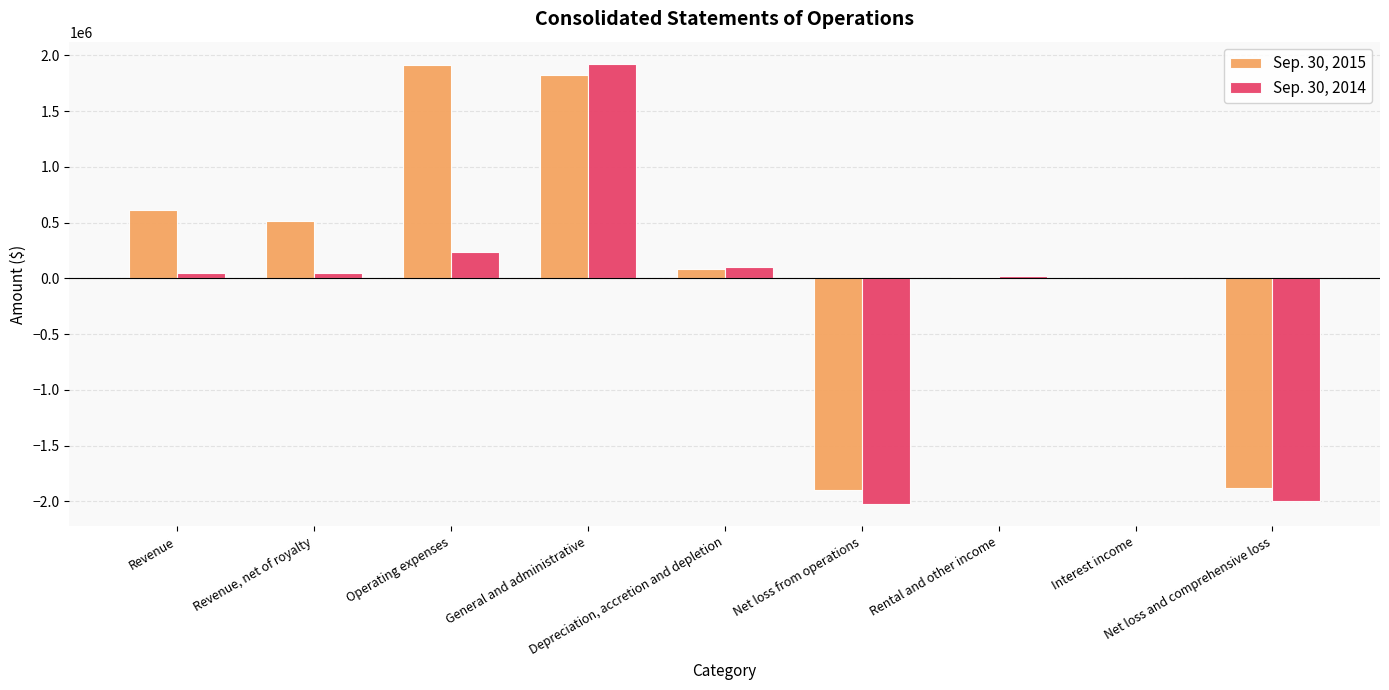

Rank the series at Operating expenses from lowest to highest value.

Sep. 30, 2014, Sep. 30, 2015